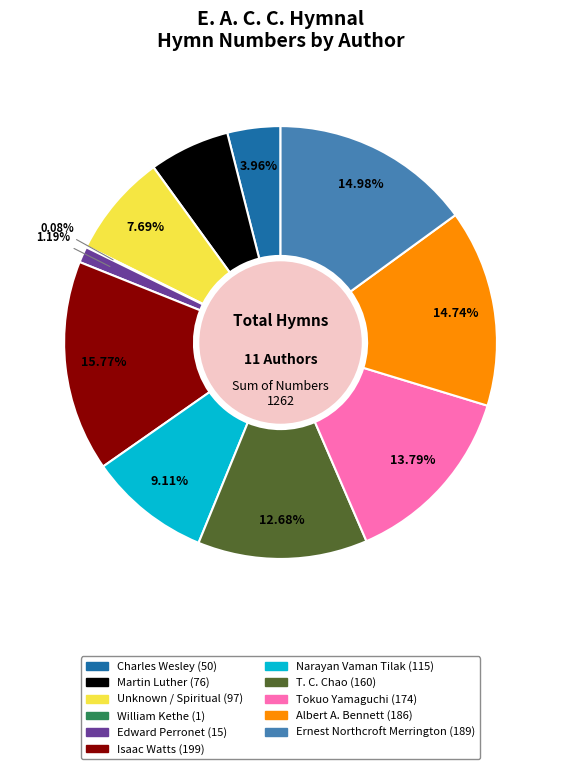

Is it true that Martin Luther is 1% of the pie?

False